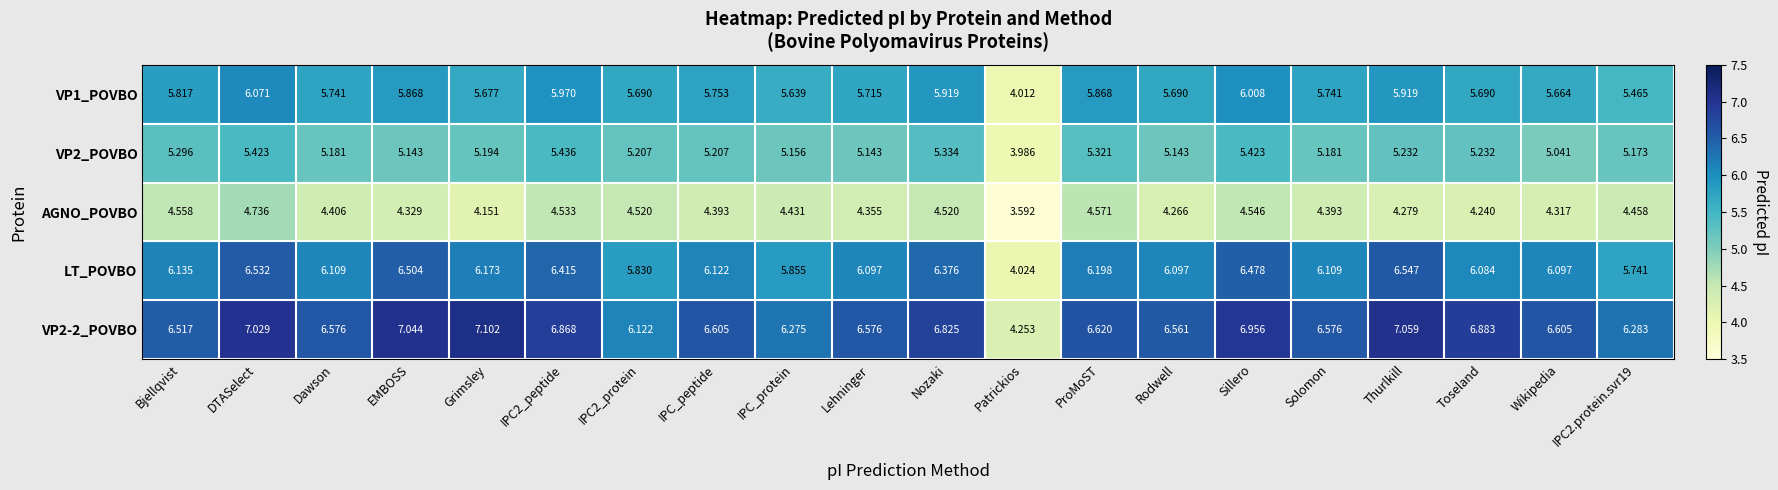

Which label corresponds to the largest value in the chart?

Grimsley